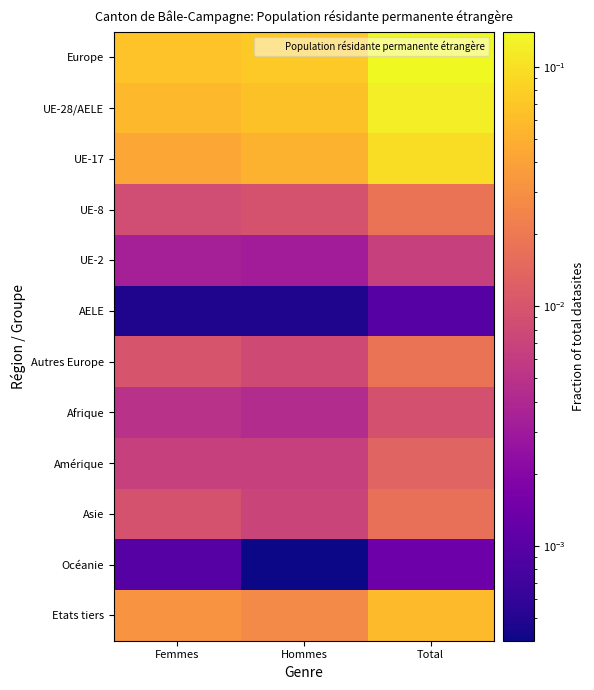

What is the total value across all series at Hommes?

0.3